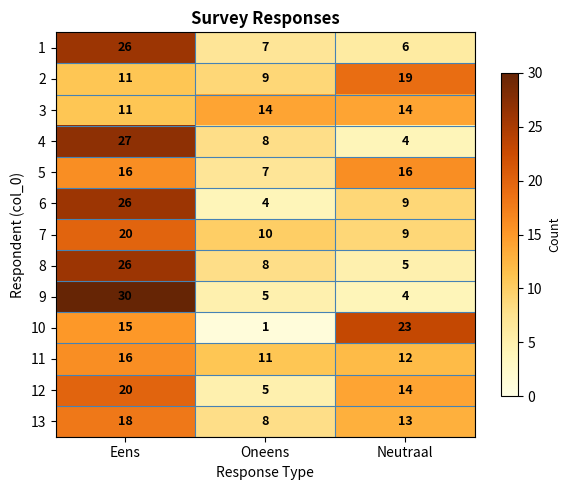

At which label does 9 first exceed 5?

Eens